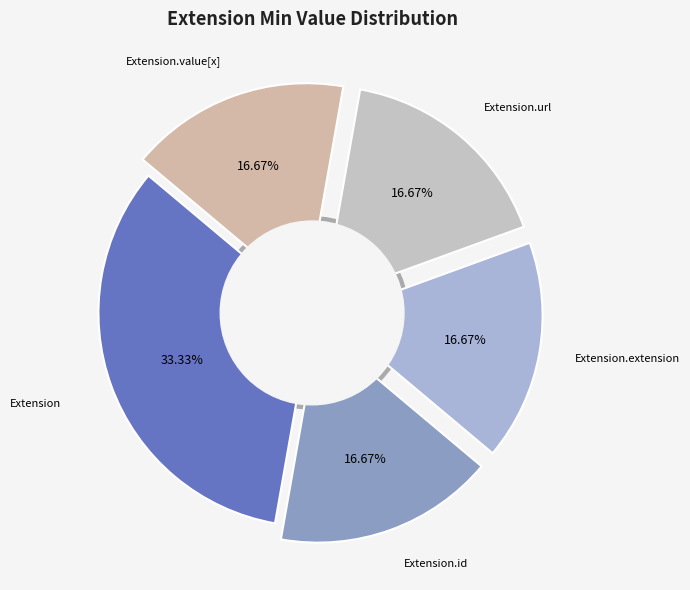

How many slices are in this pie chart?

5